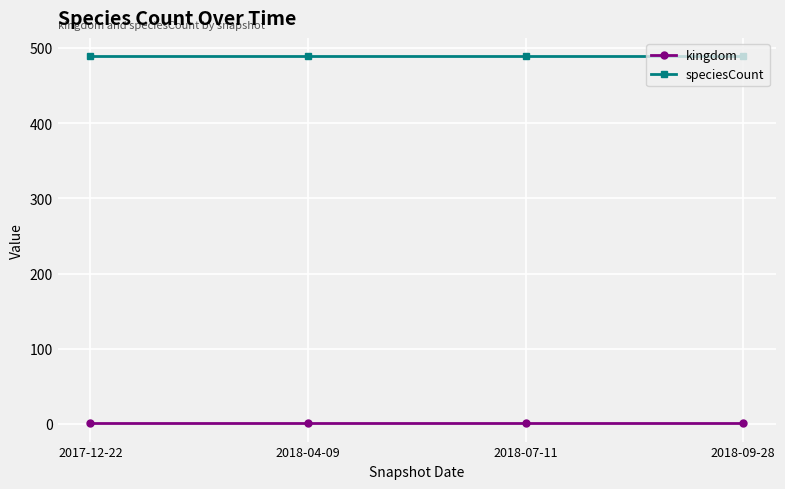

What is the greatest value displayed?

489